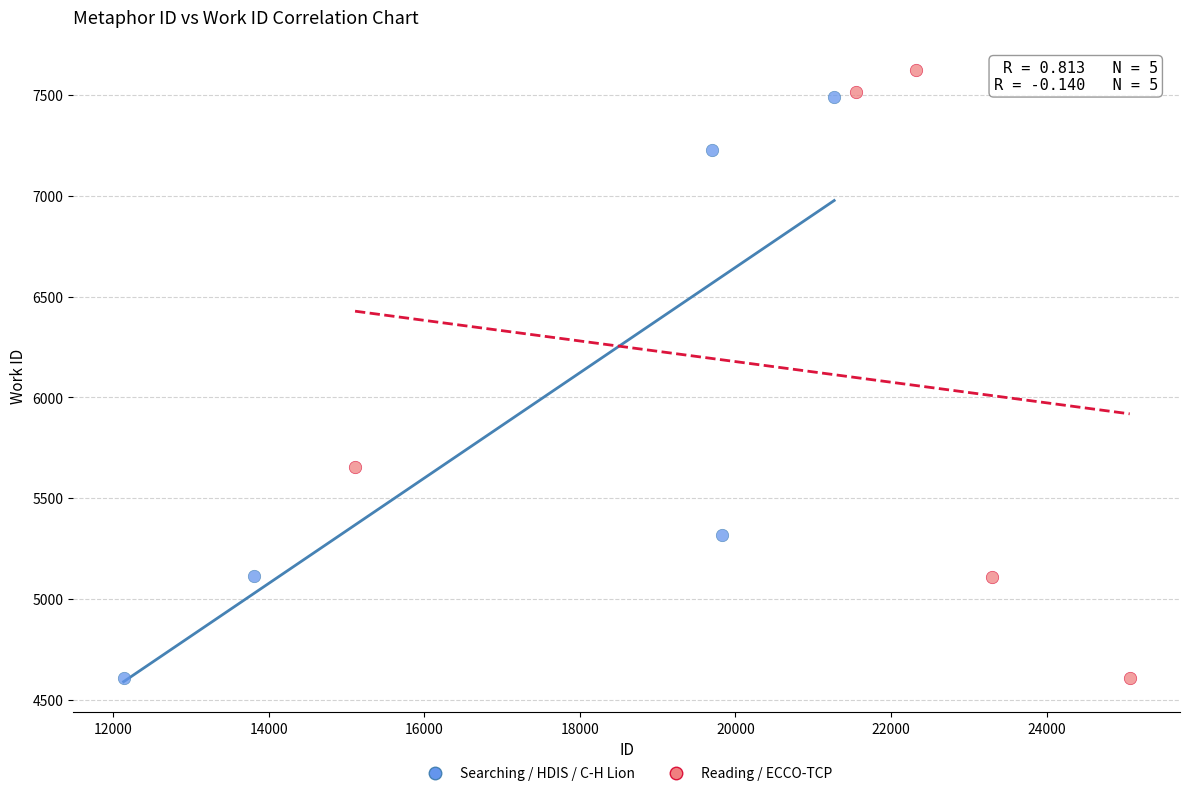

Which series has the largest Y range (max minus min)?

Reading / ECCO-TCP